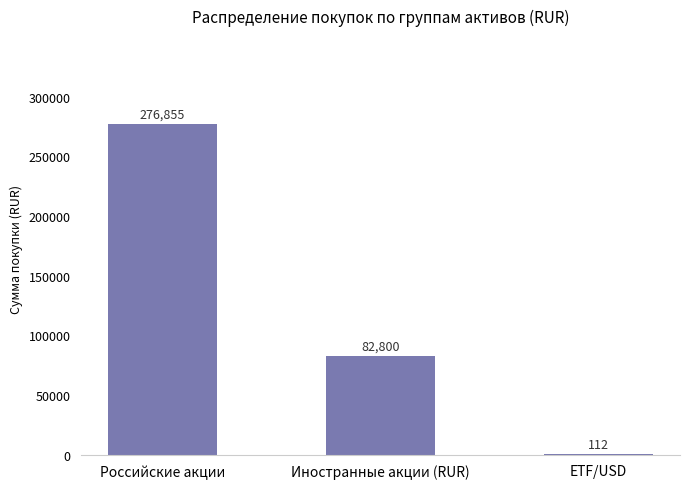

Where is the data nearest to the value 138483?

Иностранные акции (RUR)